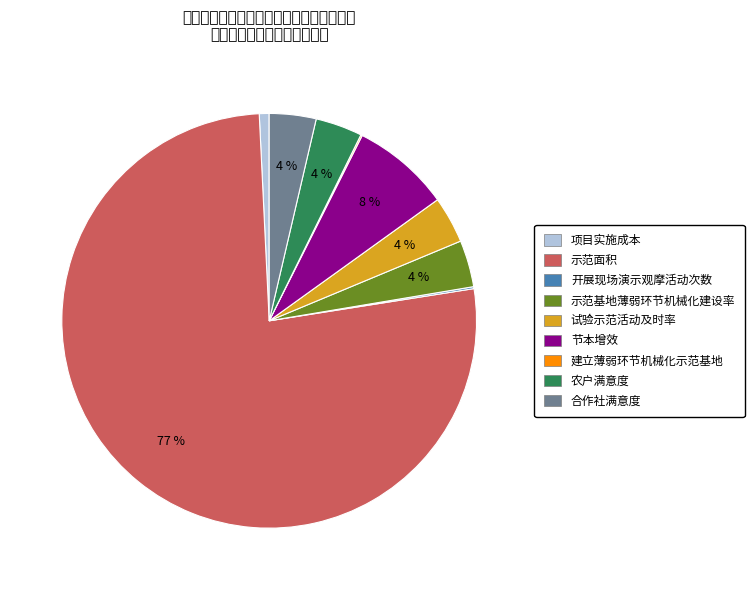

Which slice is the smallest?

建立薄弱环节机械化示范基地